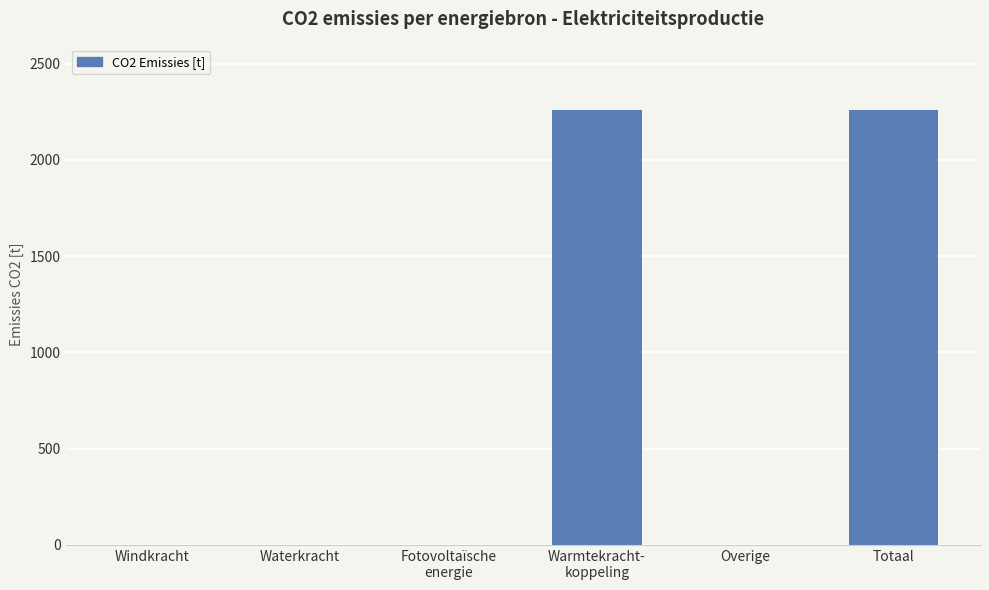

Which has a higher value, Fotovoltaïsche
energie or Totaal?

Totaal